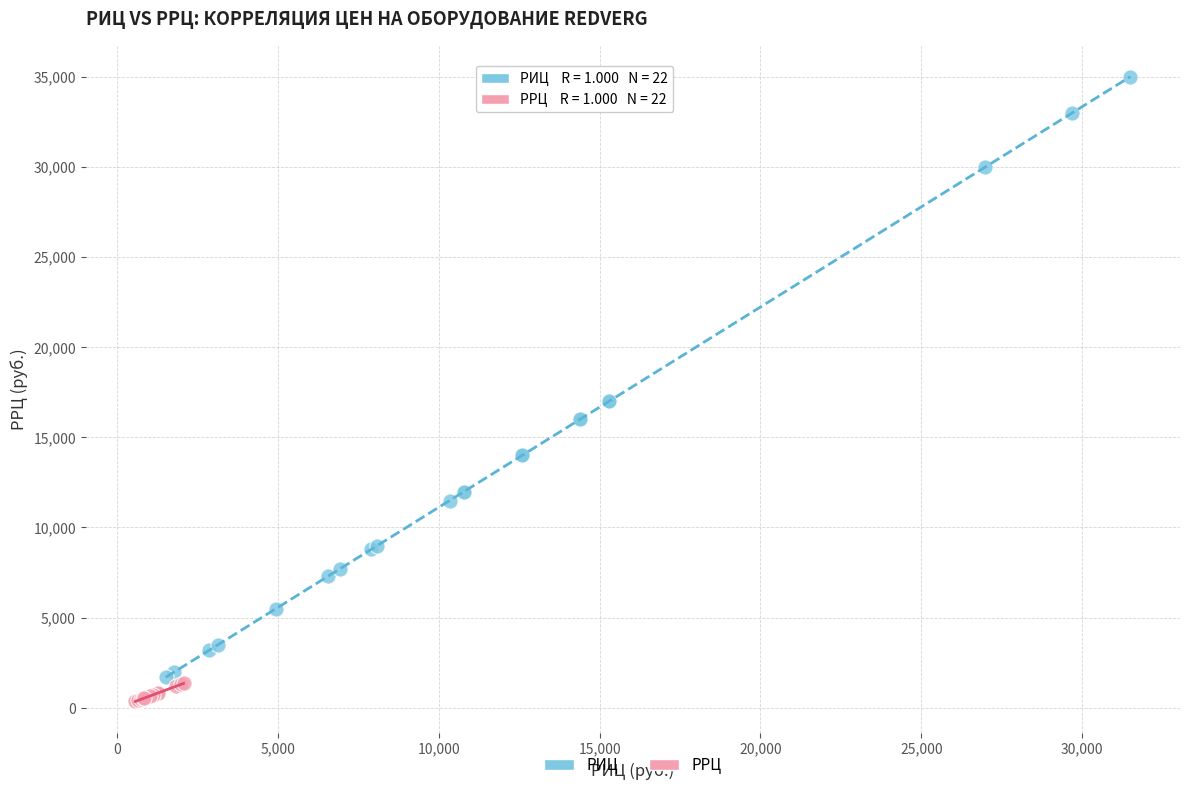

Which series contains the highest Y value?

РИЦ